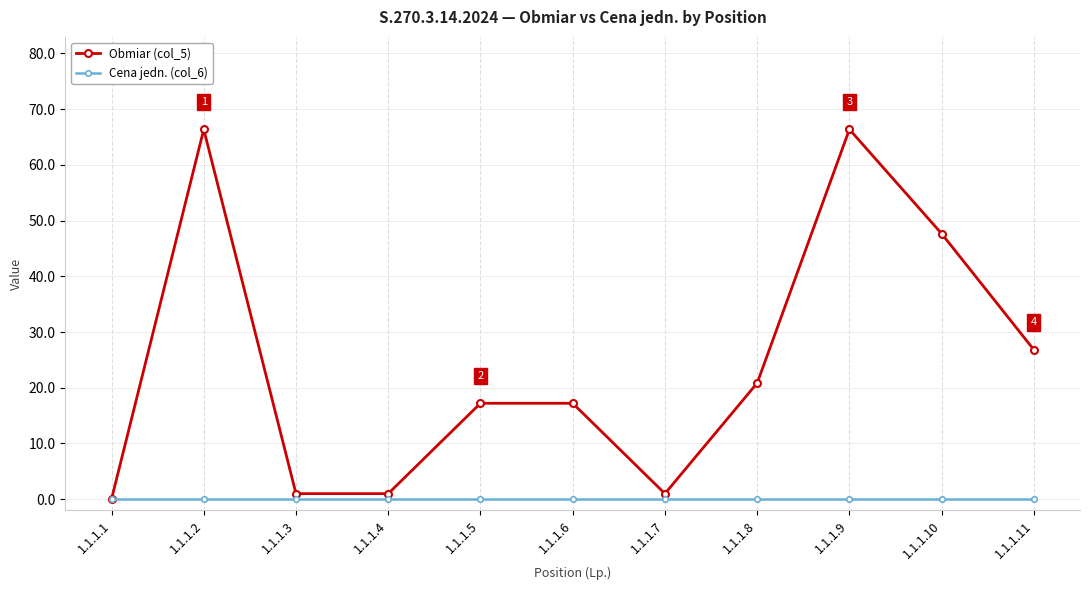

What are all the series names shown in the legend?

Obmiar (col_5), Cena jedn. (col_6)